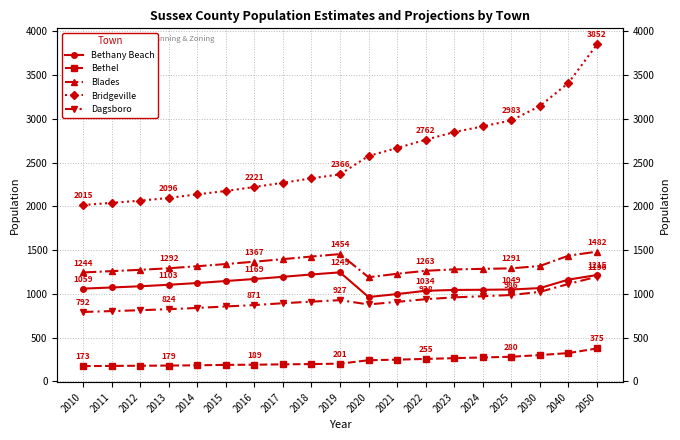

Rank the series at 2010 from highest to lowest value.

Bridgeville, Blades, Bethany Beach, Dagsboro, Bethel